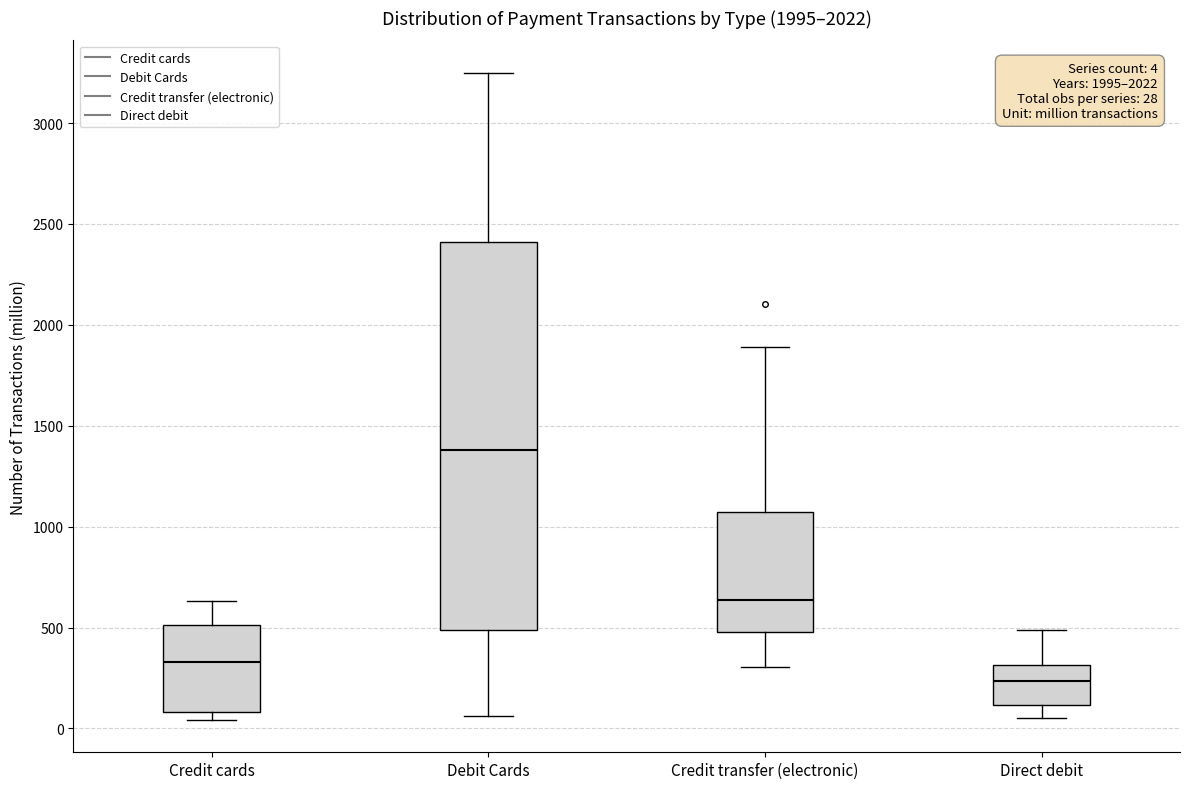

Which box's median line is the highest?

Debit Cards